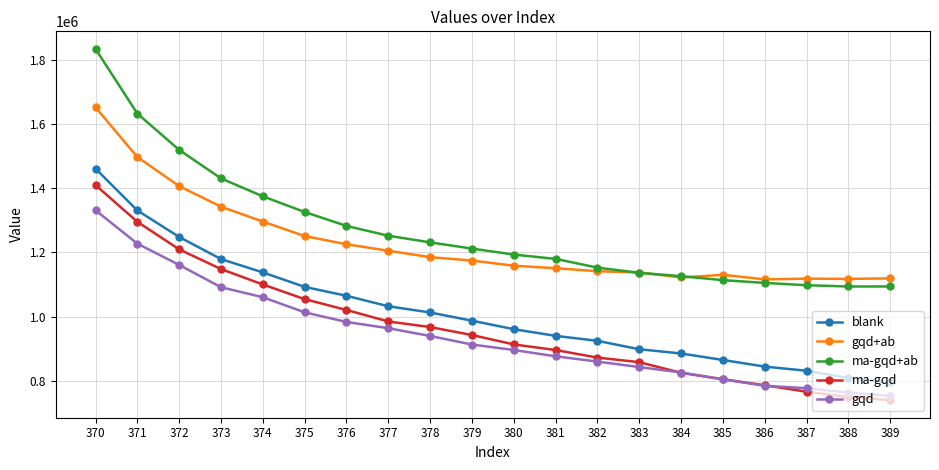

What is the difference between the blank values at 384 and 376?

180000